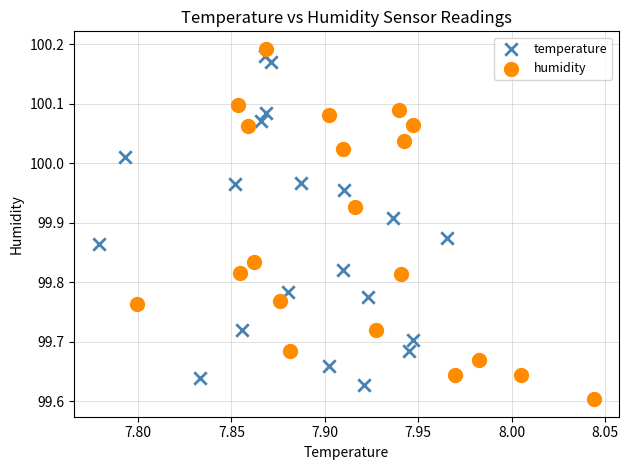

Which series reaches the minimum Y coordinate?

humidity